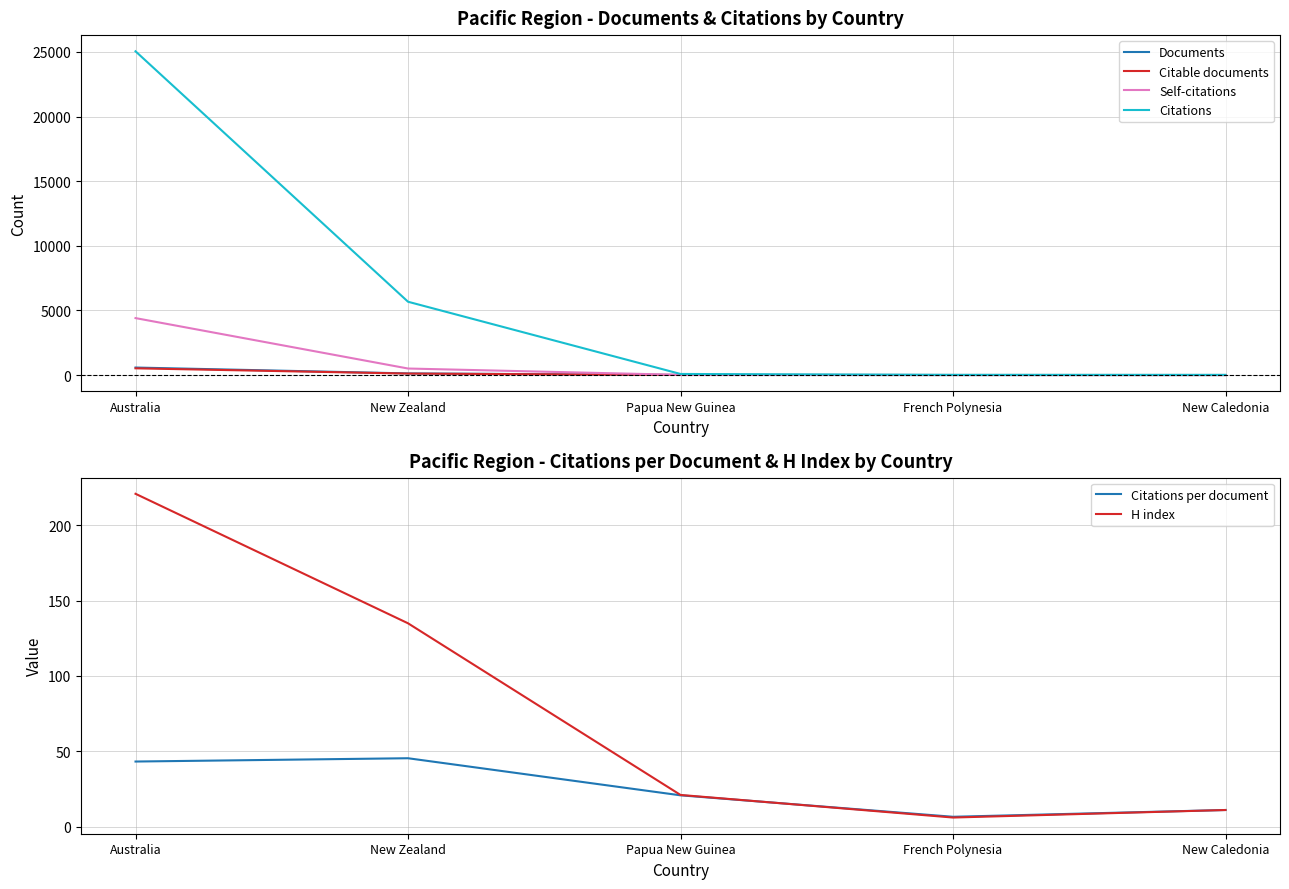

Where is Self-citations nearest to the value 2203?

New Zealand